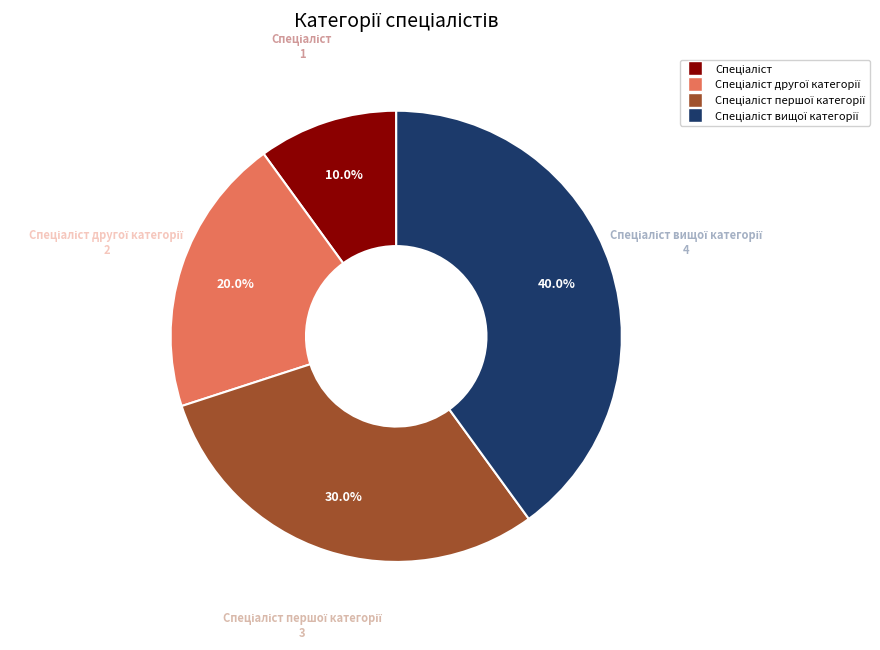

Count the number of slices in the pie.

4